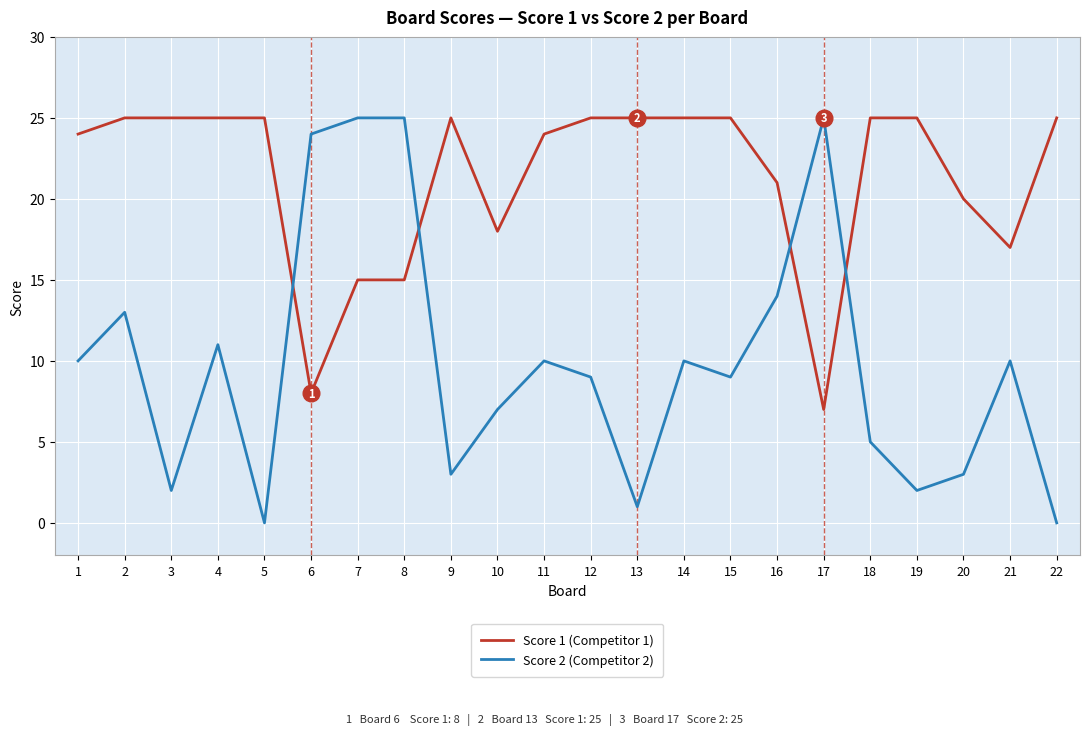

Which series has the widest spread of values?

Score 2 (Competitor 2)